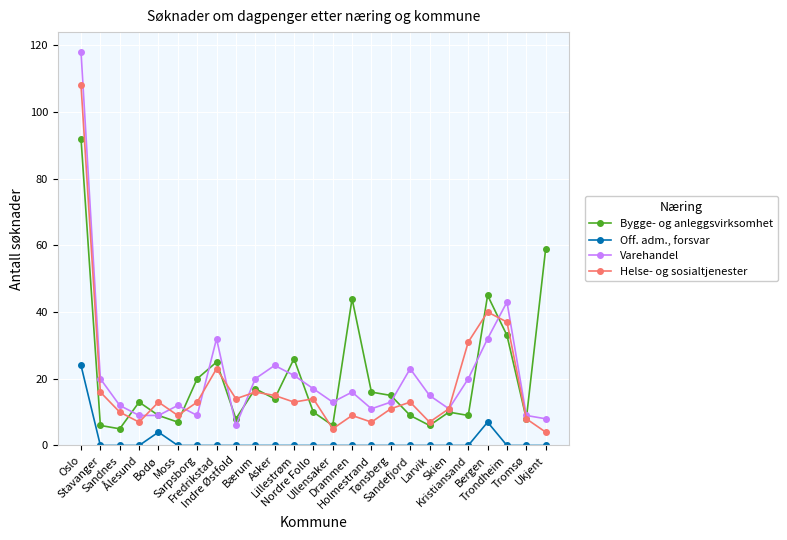

At how many categories does at least one series exceed 88?

1